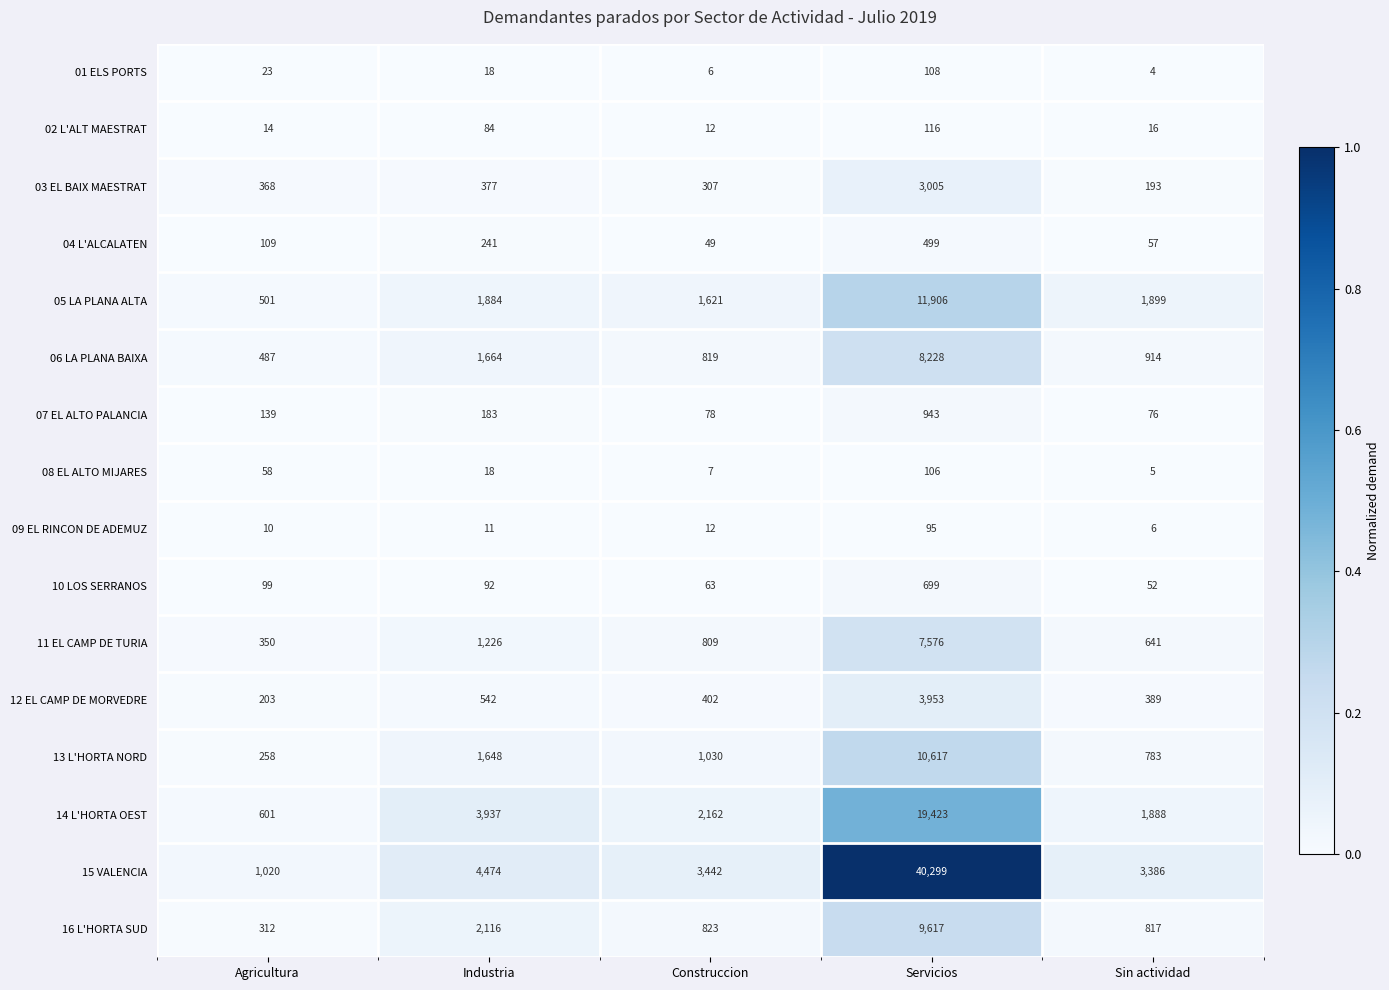

Which series changed the most between Construccion and Sin actividad?

05 LA PLANA ALTA